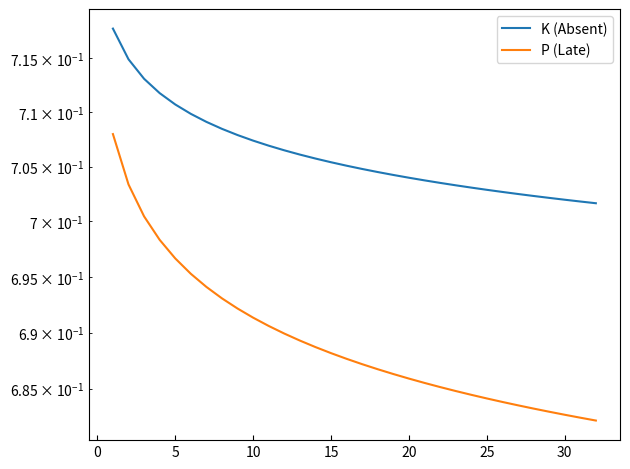

True or false: K (Absent) and P (Late) intersect in this chart.

False